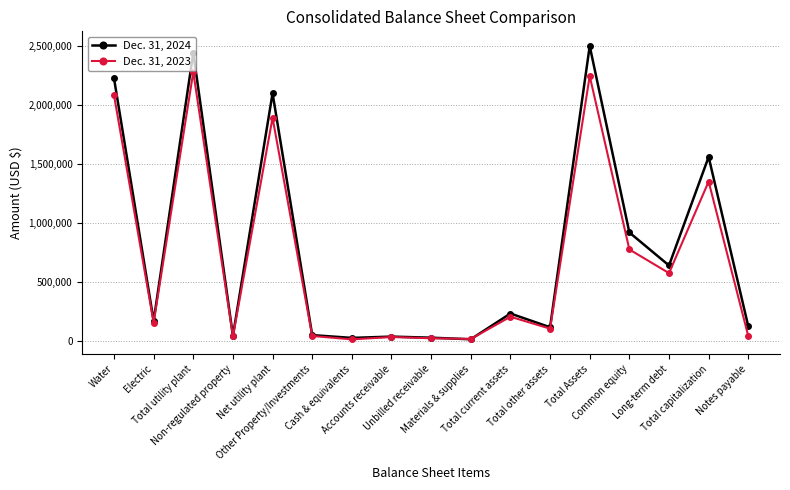

Which series has the widest spread of values?

Dec. 31, 2024